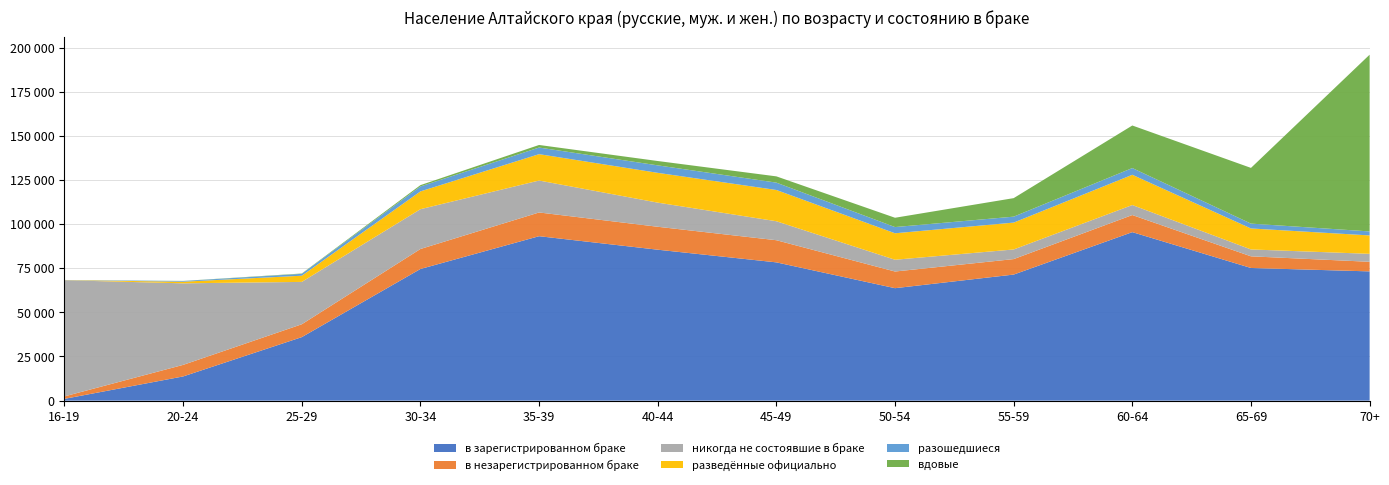

Reading left to right, extract all data points from this chart.

в зарегистрированном браке: 1018	13709	35971	74563	93133	85488	78314	63694	71404	95433	75138	73204
в незарегистрированном браке: 1398	6543	7284	11319	13442	12991	12542	9439	8765	9686	6594	5434
никогда не состоявшие в браке: 65782	46196	23992	22545	18090	13669	10755	6666	5450	5671	3898	4506
разведённые официально: 76	913	3504	10078	14935	16873	17699	14994	15219	17126	11889	10430
разошедшиеся: 60	389	1054	2804	3747	4232	4168	3510	3370	3815	2744	2266
вдовые: 8	58	195	739	1453	2463	3544	5274	10484	24099	31552	100092